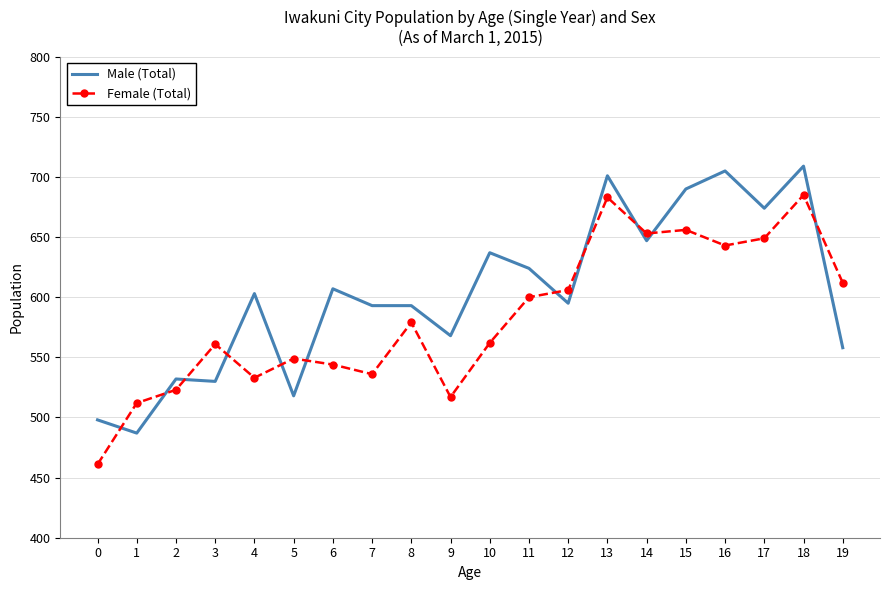

List the series in order of their peak value, highest first.

Male (Total), Female (Total)